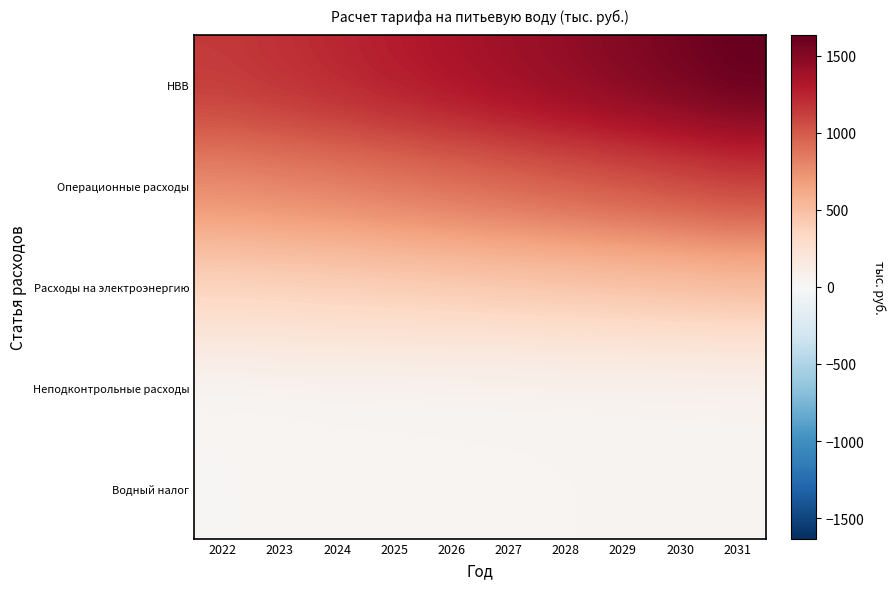

What is the total value across all series at 2022?

2334.3